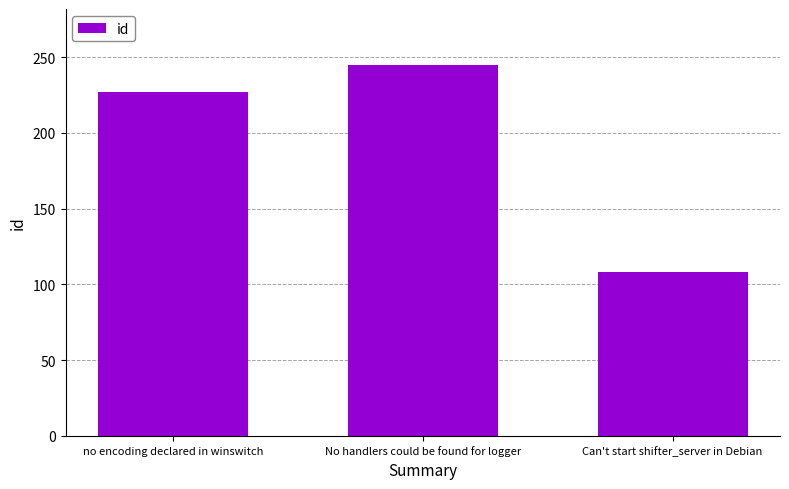

What is the difference between the second highest and minimum values?

119